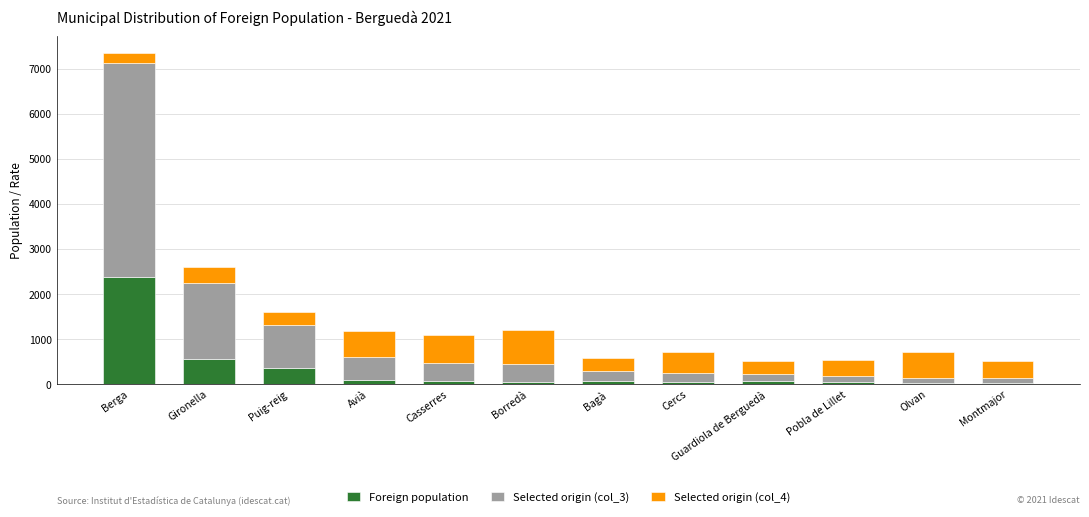

How many series are shown in this chart?

3